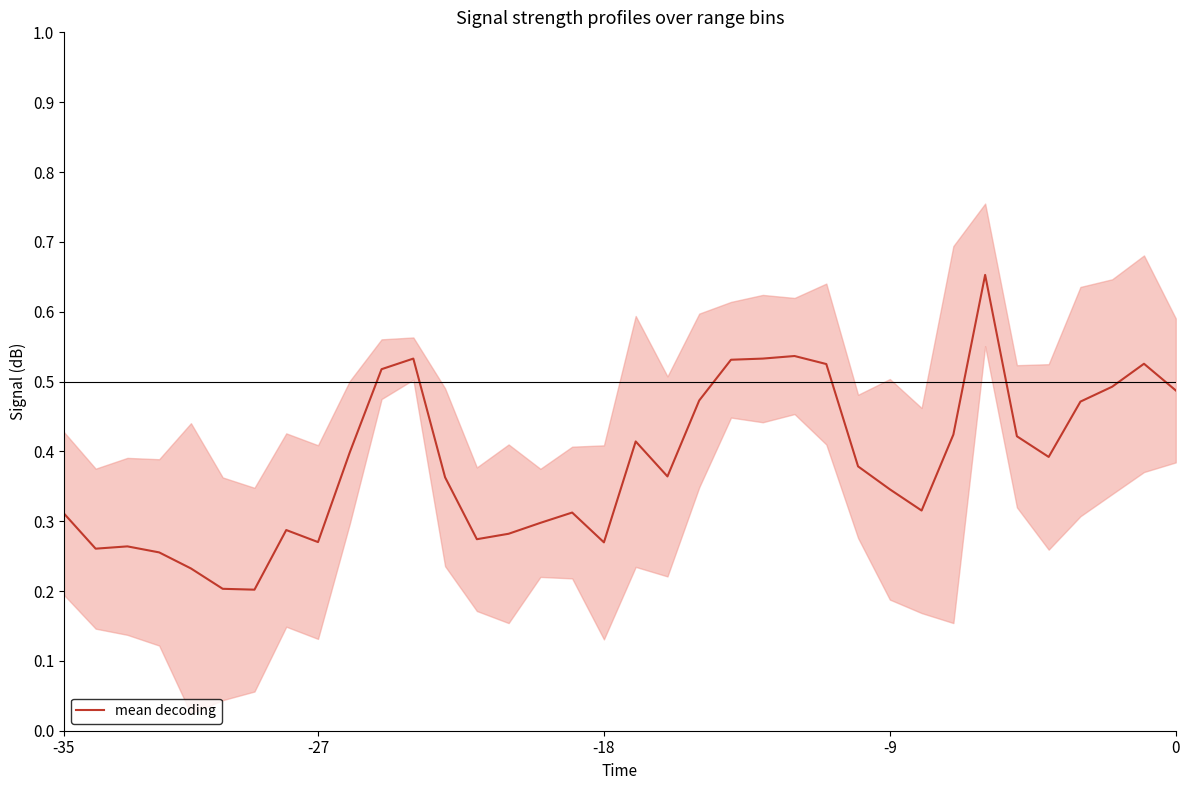

What is the difference between the values at 29 and 16?

0.3